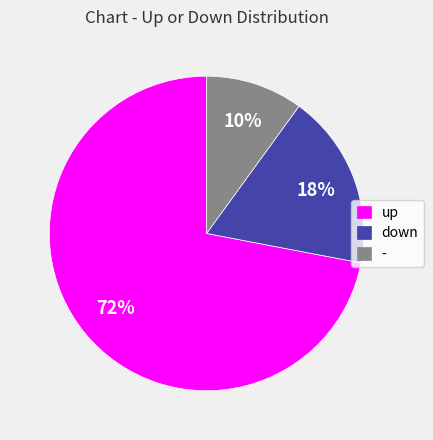

To the nearest percent, what is the combined percentage of up and -?

82%